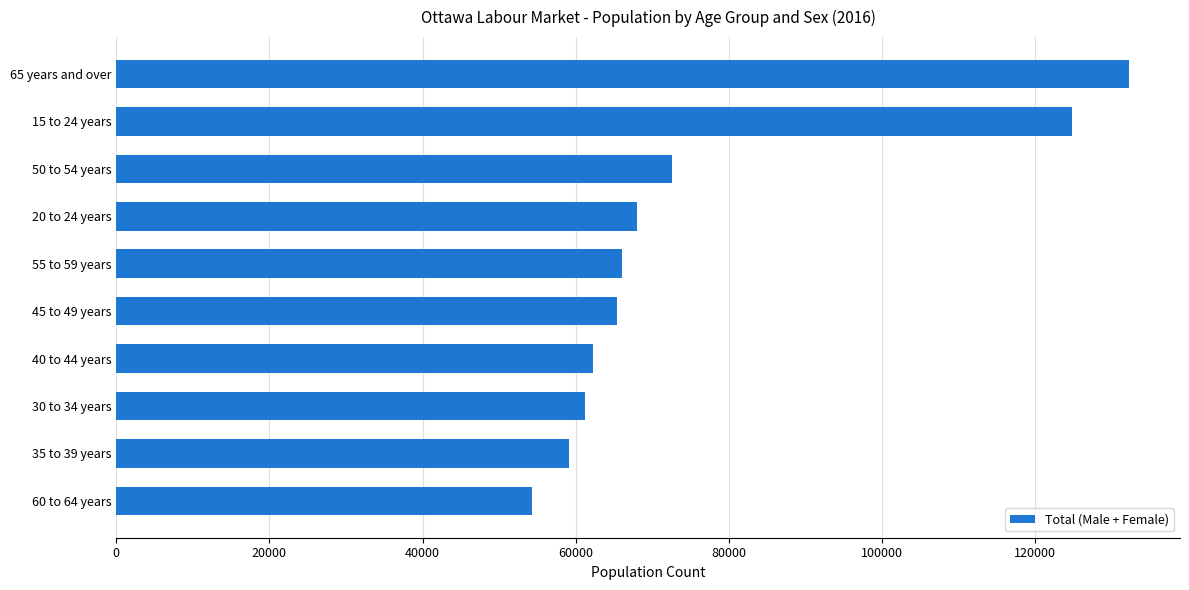

Which category has the highest value across all series?

65 years and over